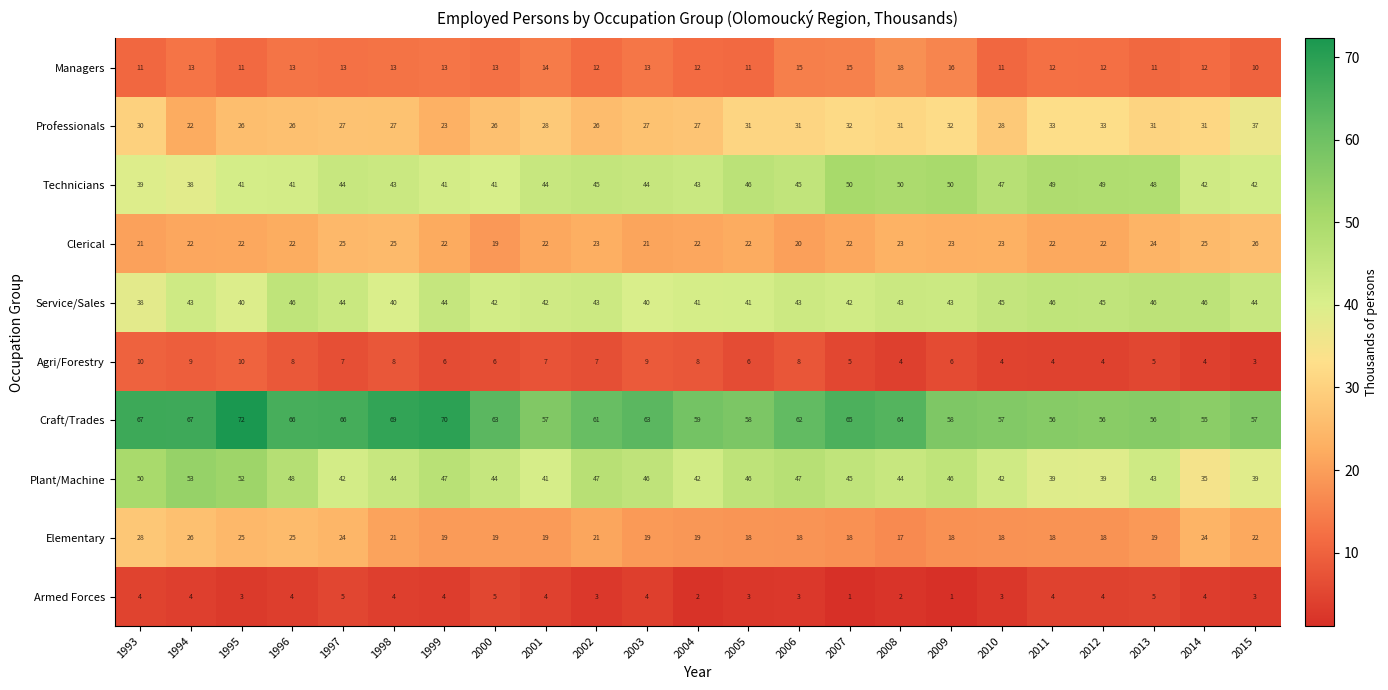

What is the total value across all series at 2012?

282